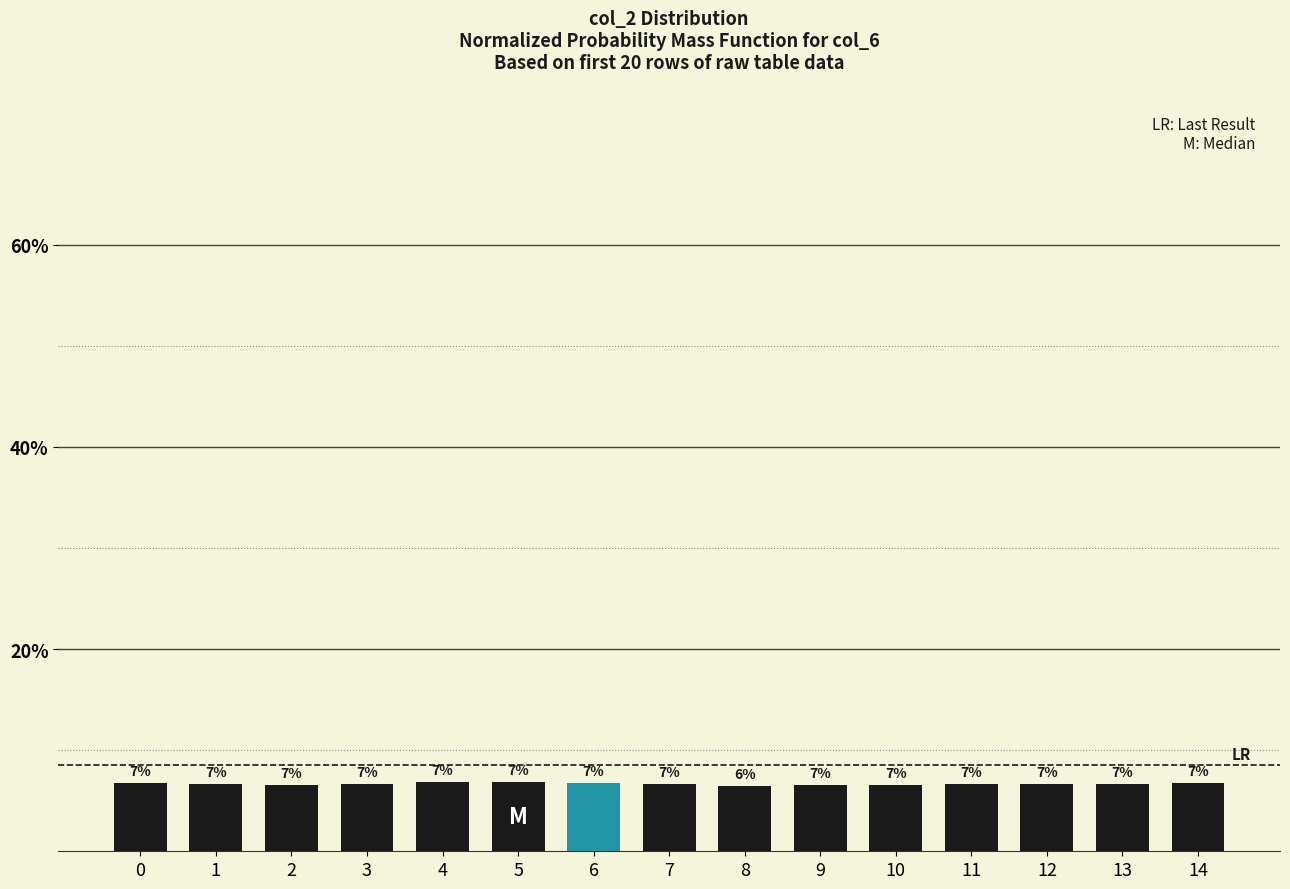

Between 11 and 4, which is larger?

4